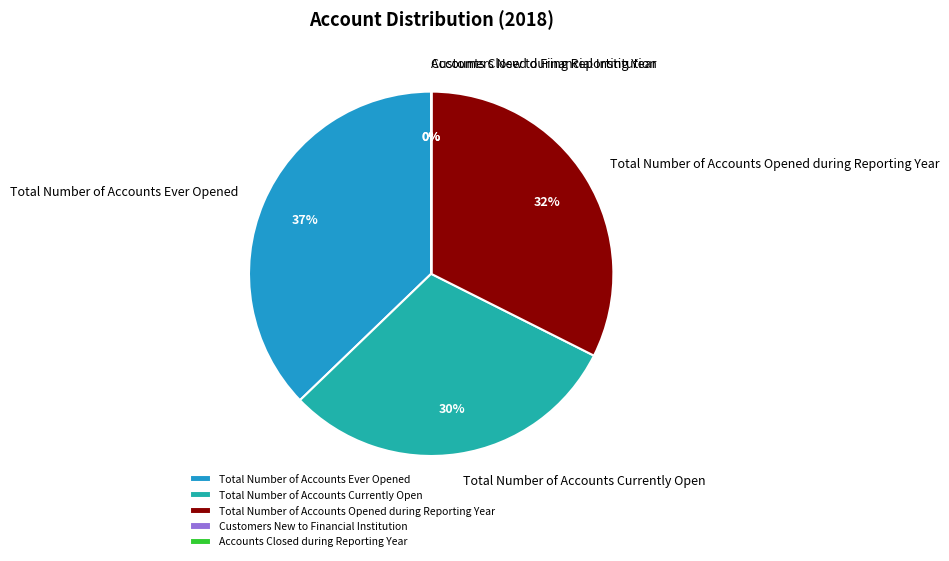

Which slice is the largest?

Total Number of Accounts Ever Opened